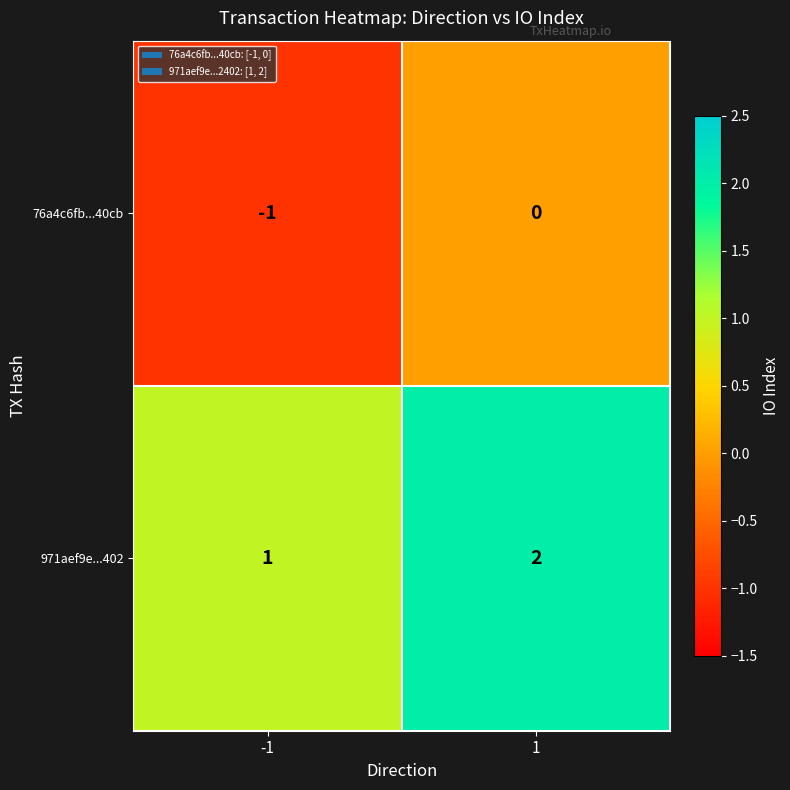

List the labels in order of 971aef9e...402 value, smallest first.

-1, 1